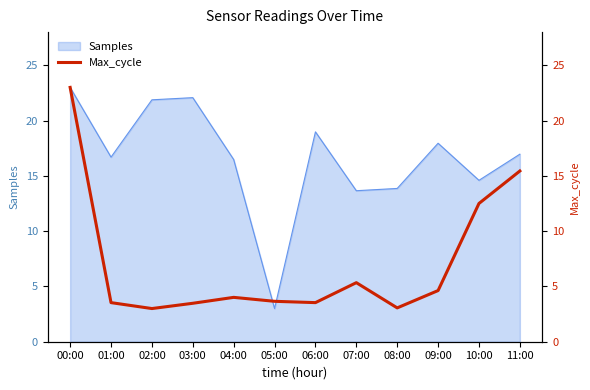

What is the sum of all values?

85.2